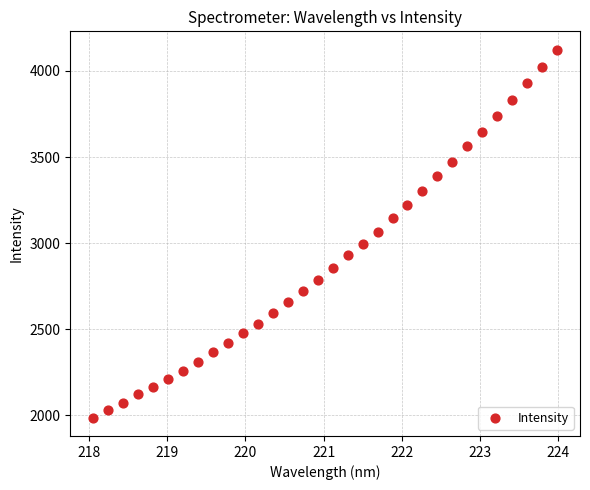

What is the range of Y values (max minus min)?

2136.2